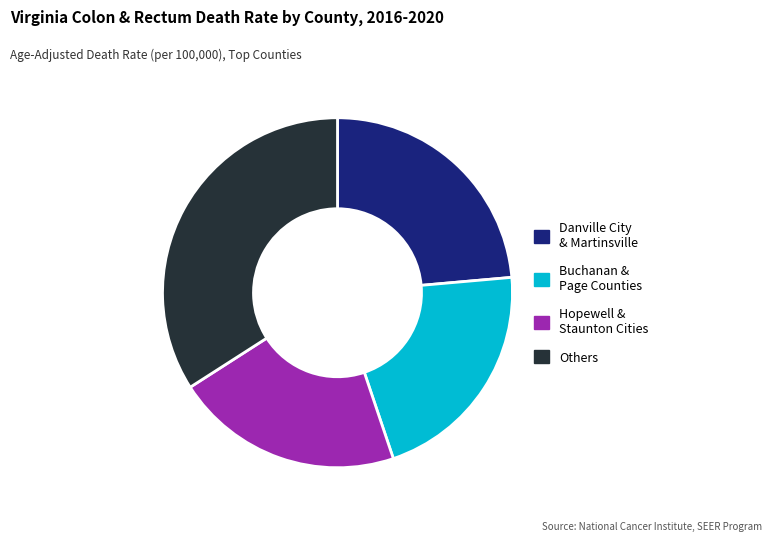

Which category has the biggest portion of the pie?

Others